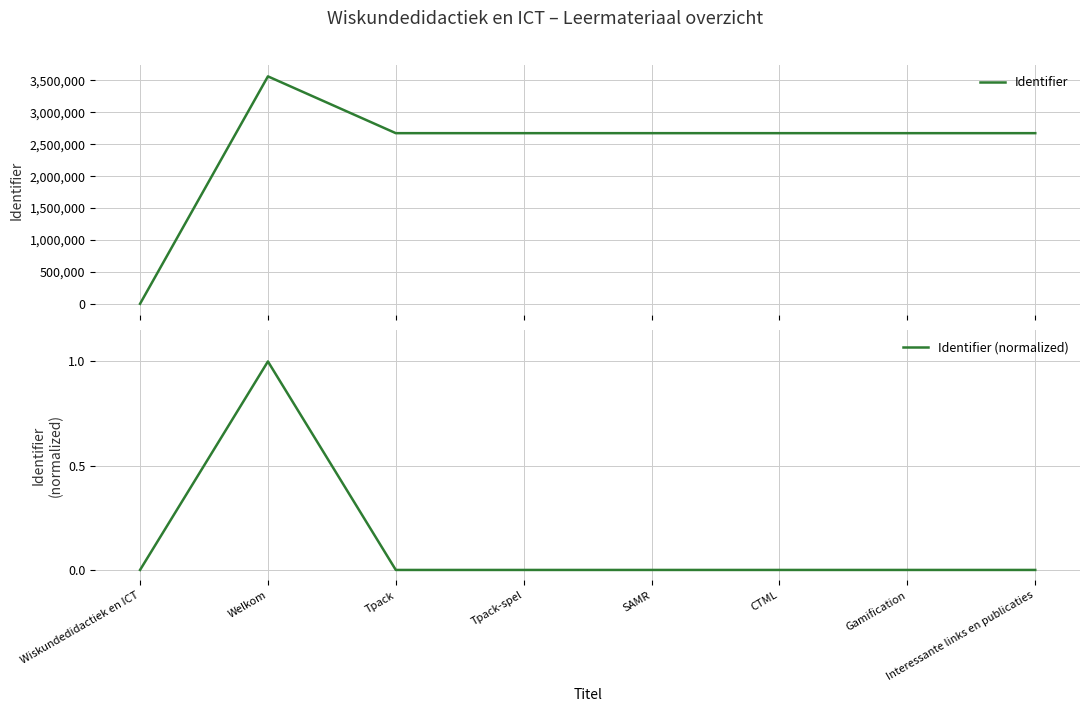

How many values in Identifier are above zero?

7